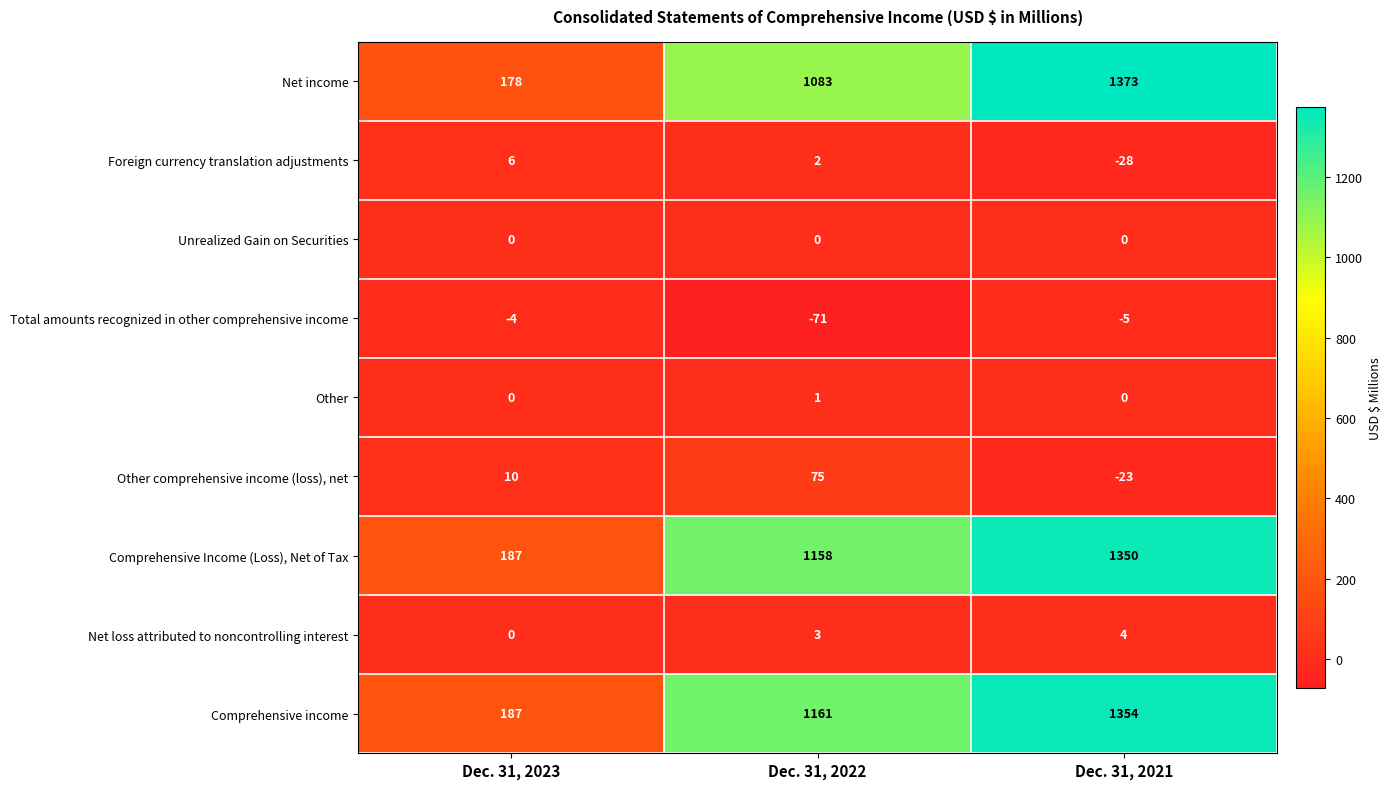

What is the total value across all series at Dec. 31, 2022?

3412